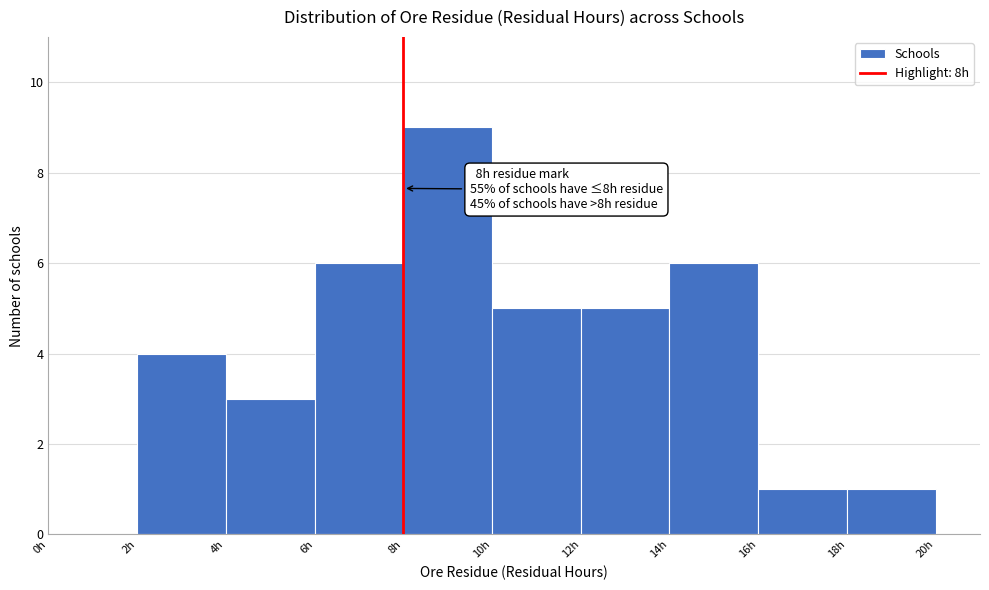

Over which range of the x-axis is the bar tallest?

8 to 10